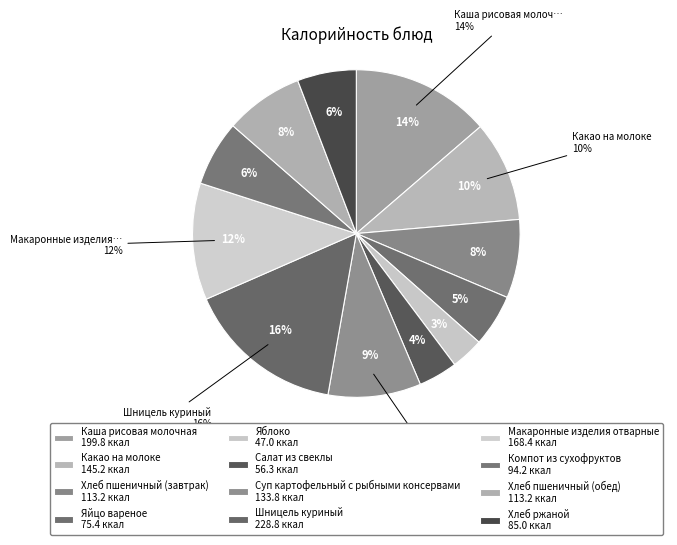

The Яблоко slice represents 3% of the pie. True or false?

True